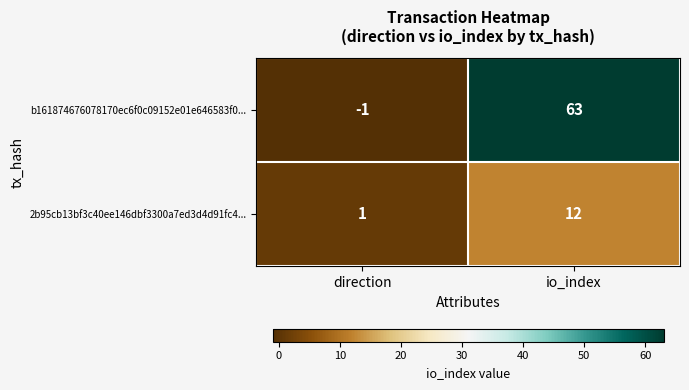

Rank the series by their maximum value, from highest to lowest.

b161874676078170ec6f0c09152e01e646583f0..., 2b95cb13bf3c40ee146dbf3300a7ed3d4d91fc4...